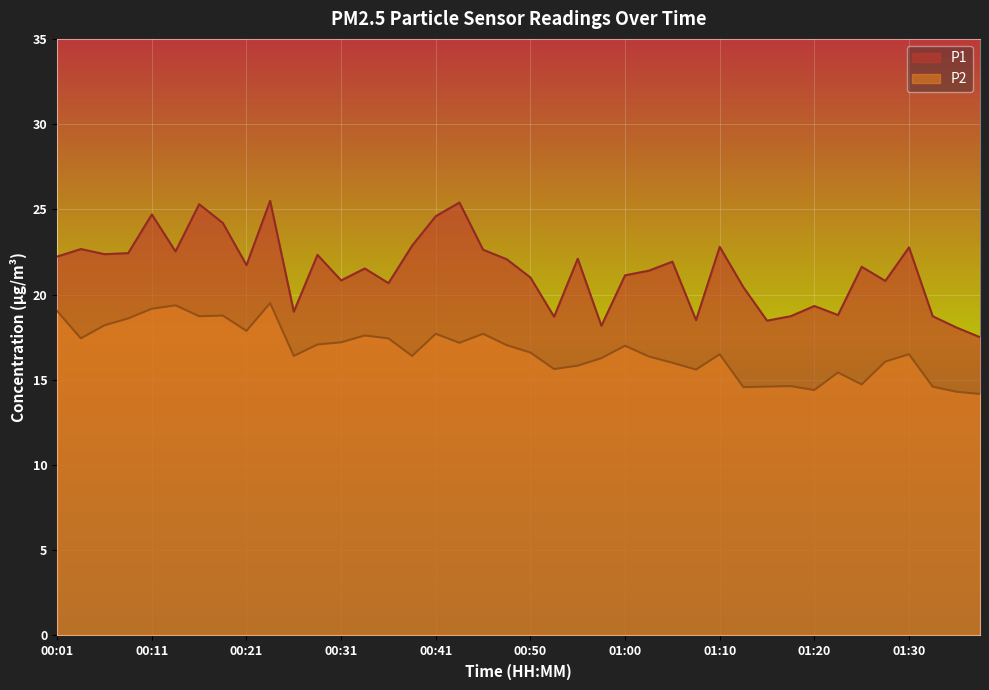

At which label does P2 reach its minimum?

01:37